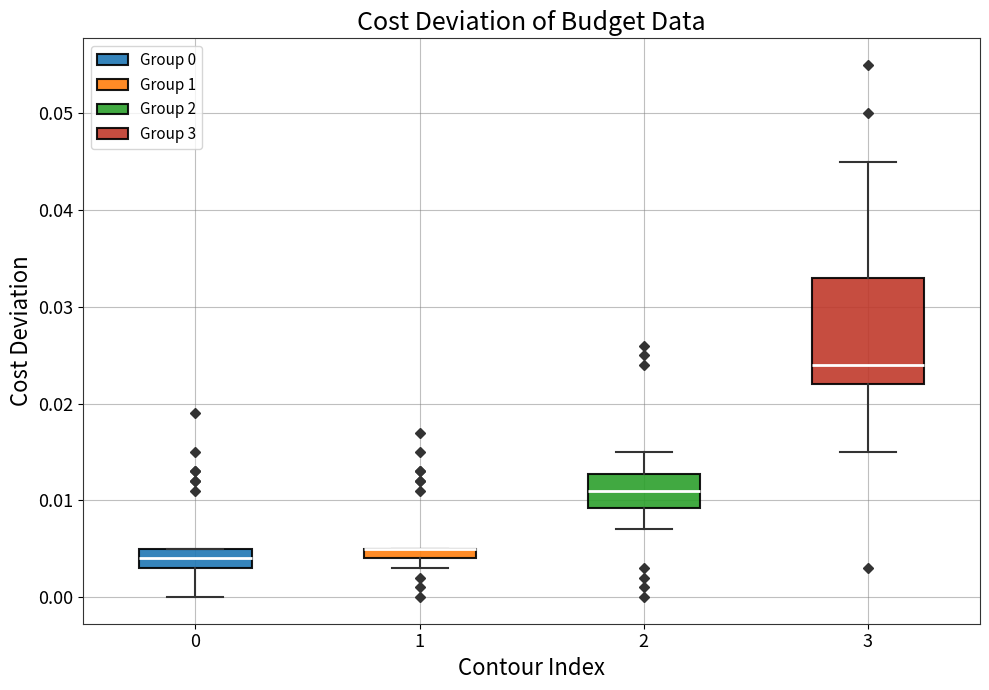

Which box is the tallest, from its lower edge to its upper edge?

3